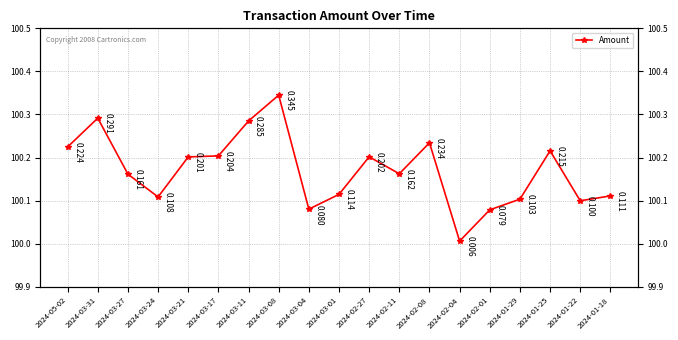

Is it true that the value at 2024-02-01 is 100.1?

True